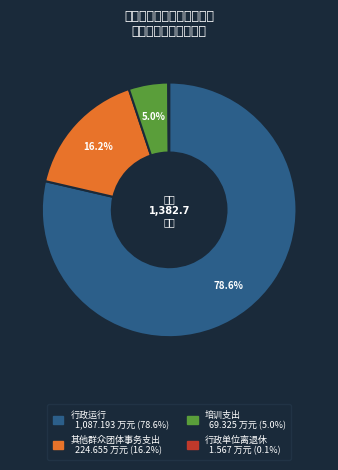

Which slice is the largest?

行政运行